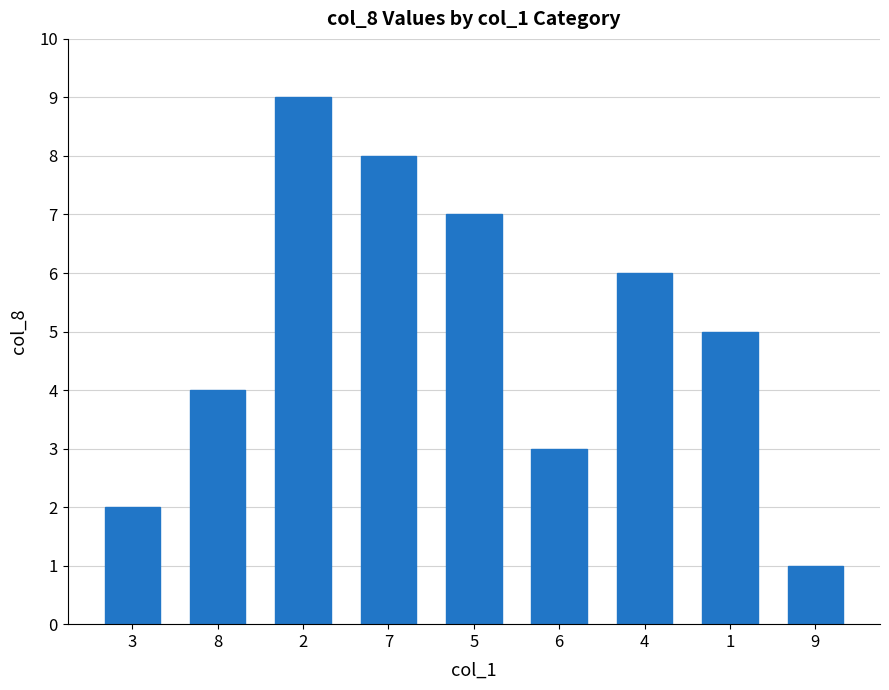

Does the chart contain stacked bars?

No